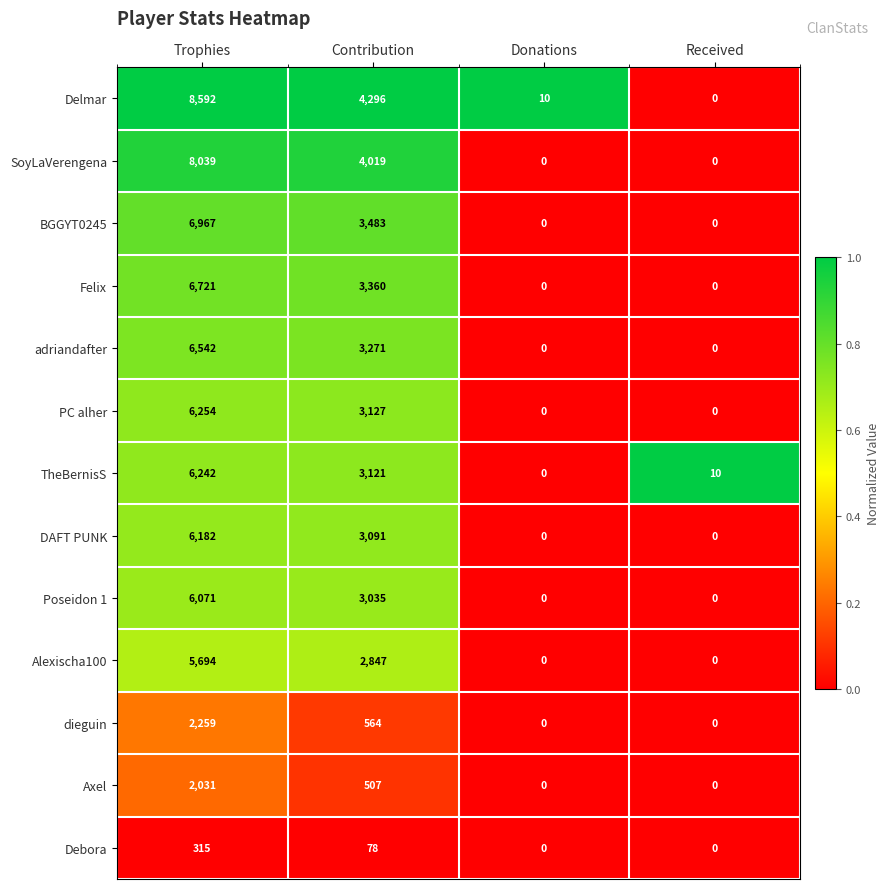

At which category is the sum across all series the highest?

Trophies